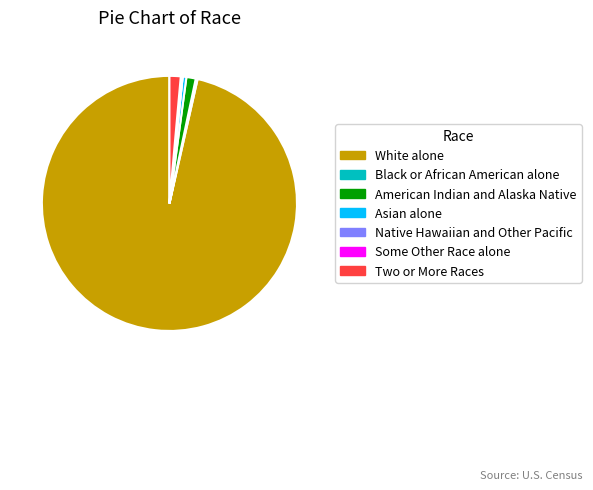

Is it true that Two or More Races is 1% of the pie?

True